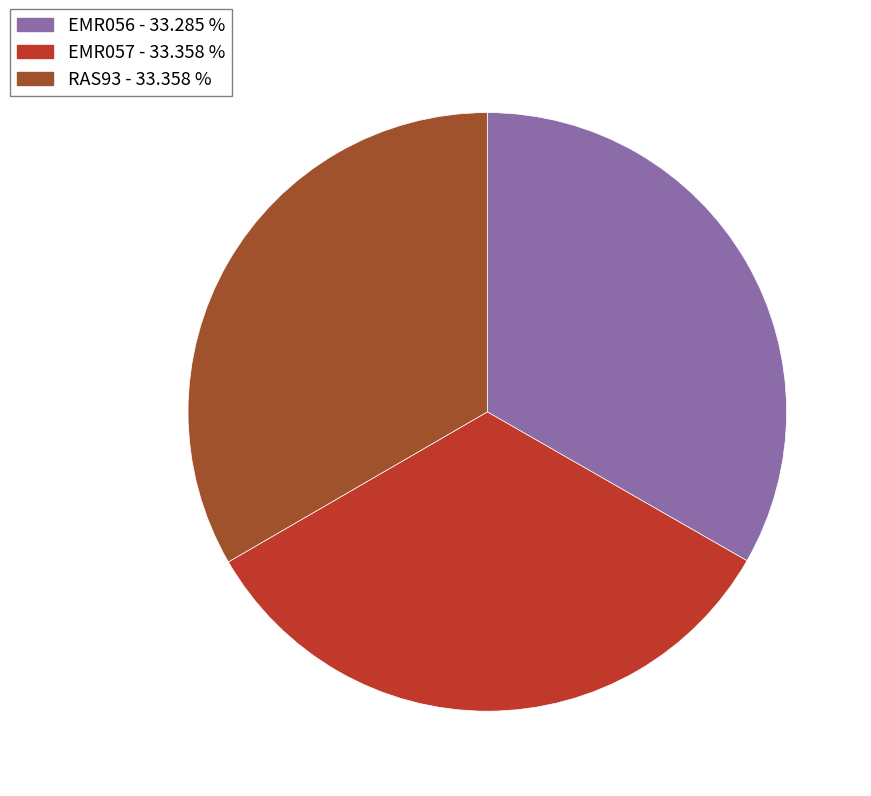

True or false: RAS93 accounts for 40% of the total.

False